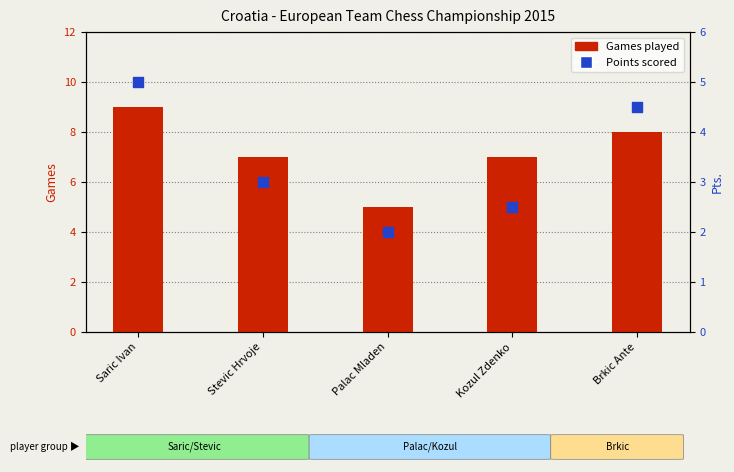

Which series has the largest total across all categories?

Games played